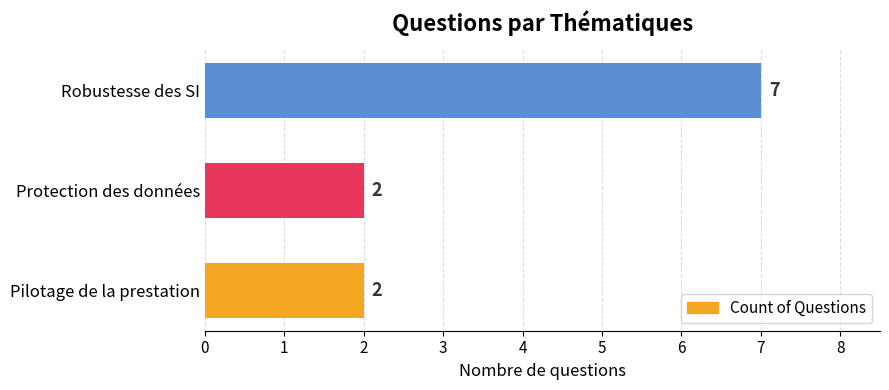

Does the chart contain any negative values?

No